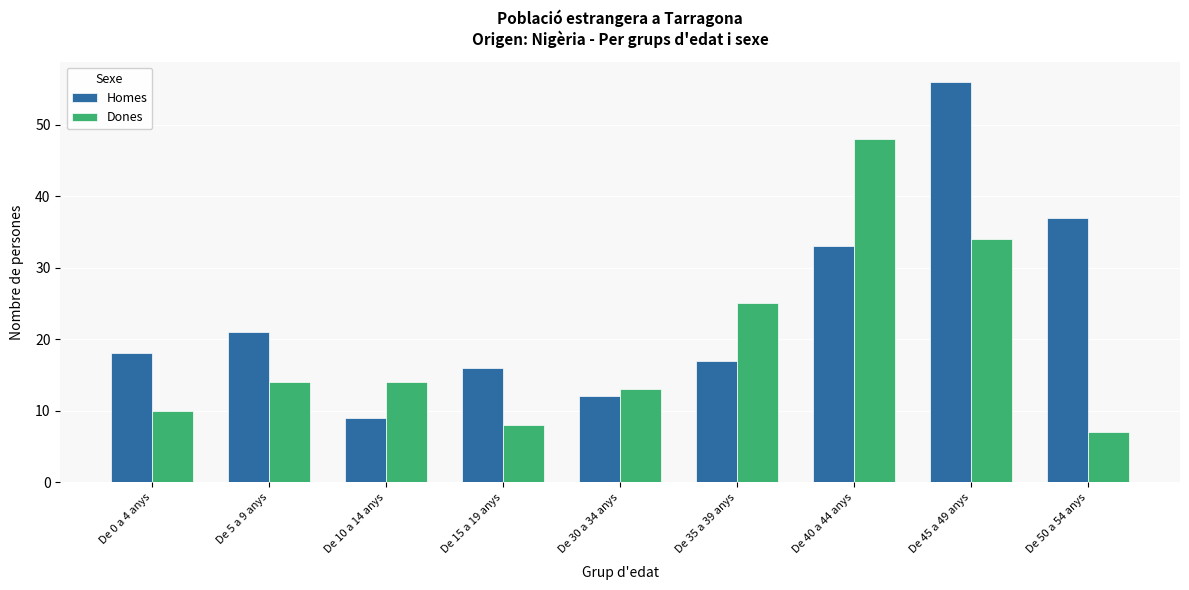

At which category is the sum across all series the highest?

De 45 a 49 anys